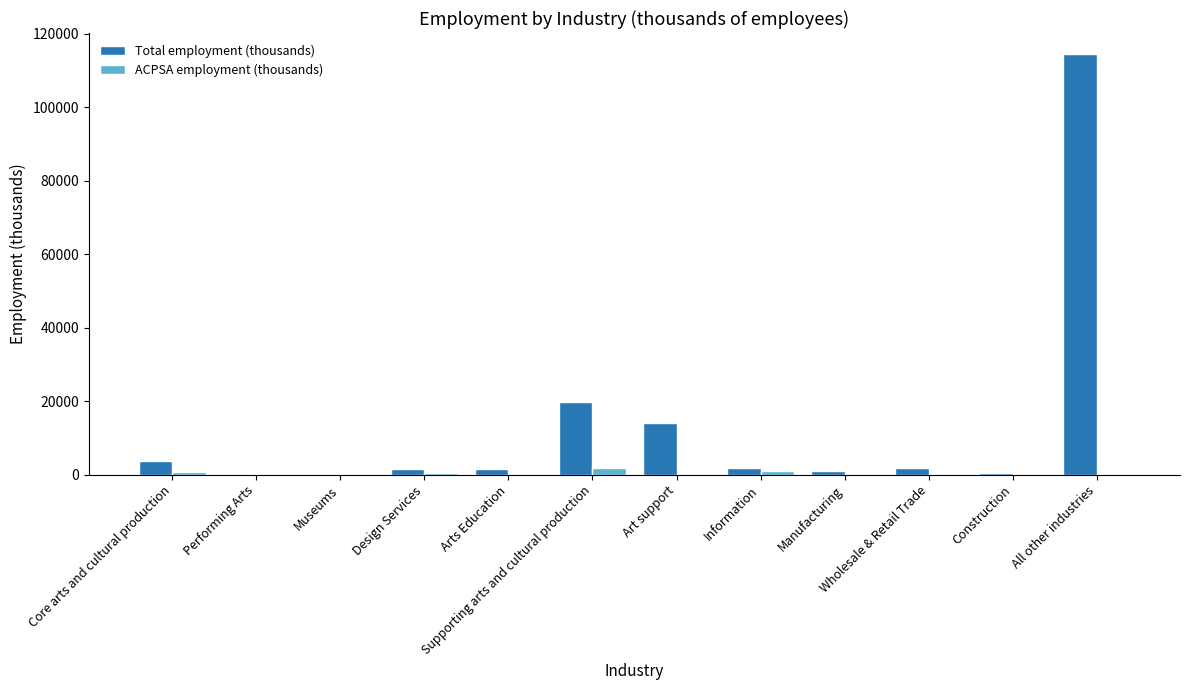

What is the sum of all ACPSA employment (thousands) values?

5035